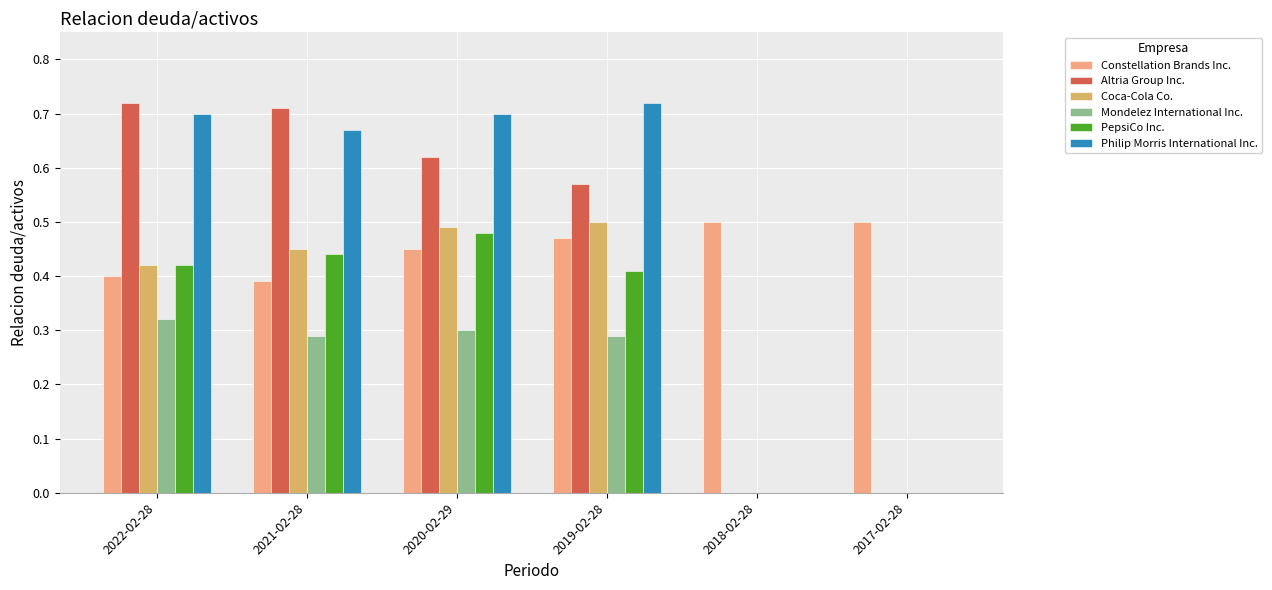

What is the total value across all series at 2021-02-28?

3.0